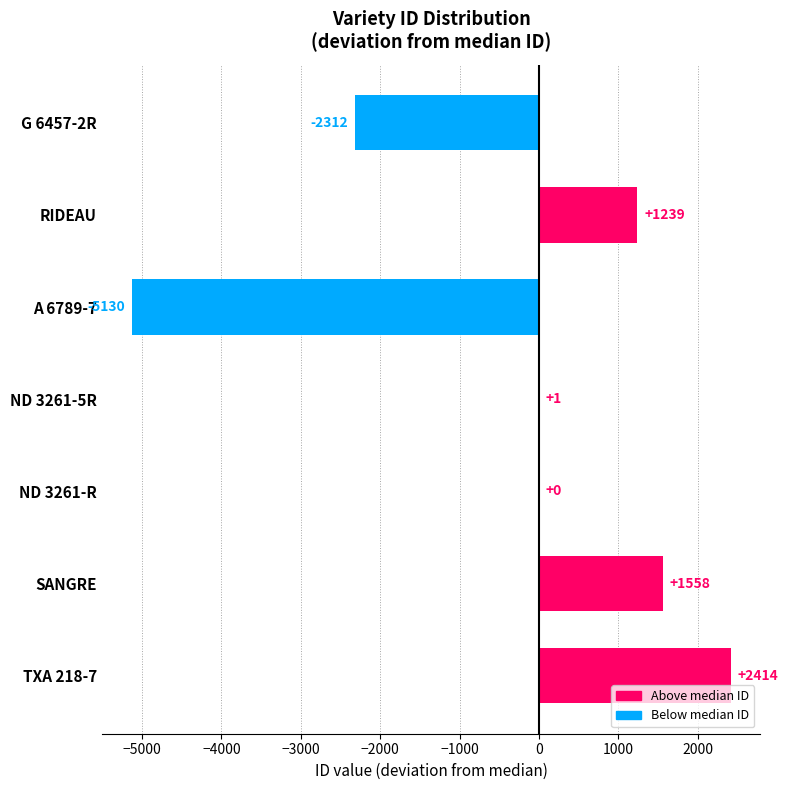

Count the number of data series in this chart.

1